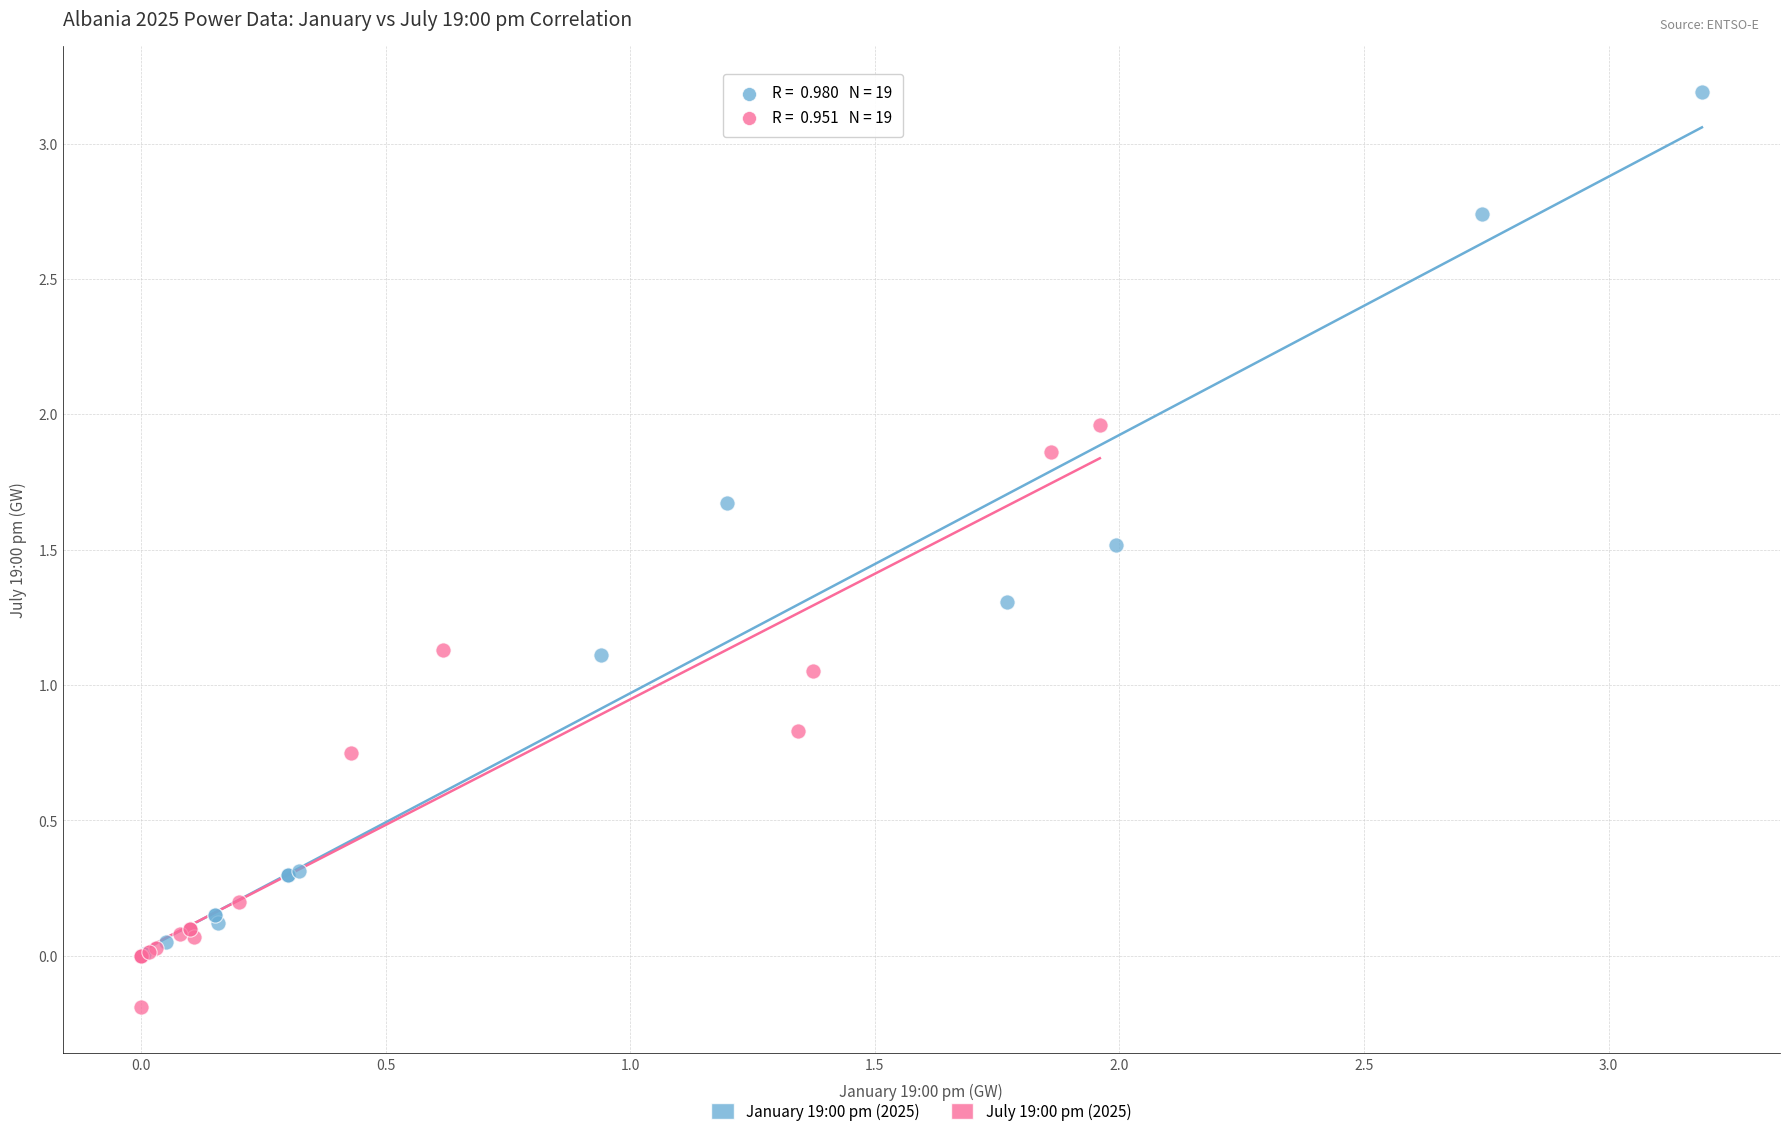

Which series contains the lowest Y value?

July 19:00 pm (2025)